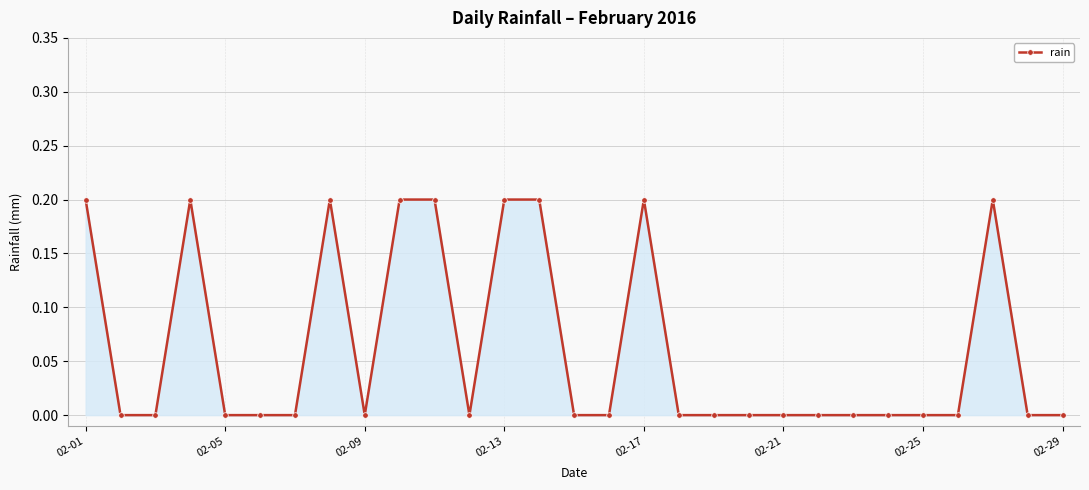

True or false: the data has more than 1 interior local peaks.

True